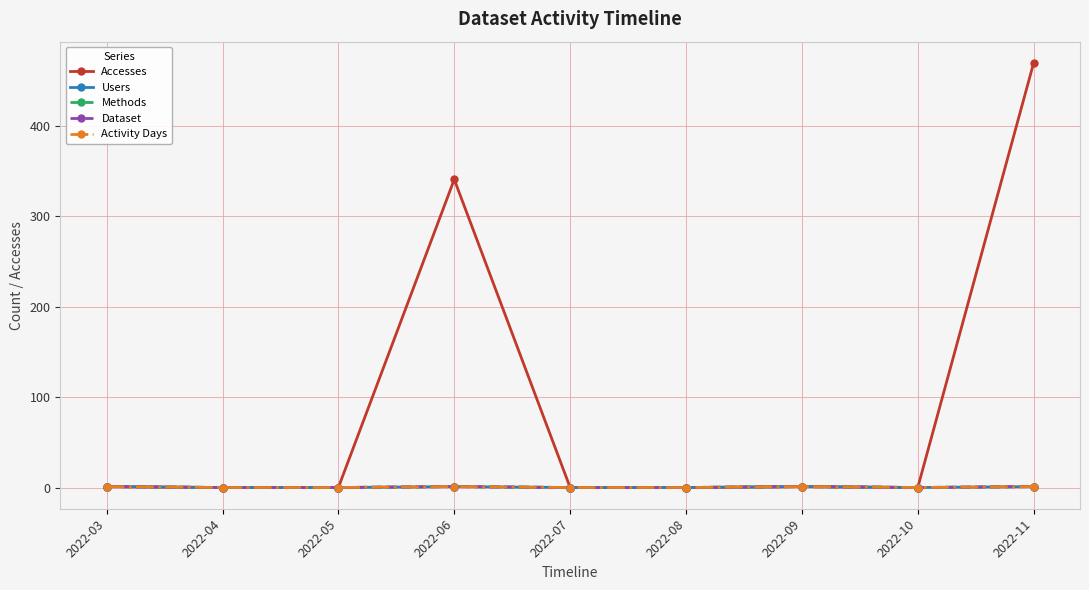

Reading left to right, what are all the values shown in this chart?

Accesses: 2022-03=1	2022-04=0	2022-05=0	2022-06=341	2022-07=0	2022-08=0	2022-09=1	2022-10=0	2022-11=470
Users: 2022-03=1	2022-04=0	2022-05=0	2022-06=1	2022-07=0	2022-08=0	2022-09=1	2022-10=0	2022-11=1
Methods: 2022-03=1	2022-04=0	2022-05=0	2022-06=1	2022-07=0	2022-08=0	2022-09=1	2022-10=0	2022-11=1
Dataset: 2022-03=1	2022-04=0	2022-05=0	2022-06=1	2022-07=0	2022-08=0	2022-09=1	2022-10=0	2022-11=1
Activity Days: 2022-03=1	2022-04=0	2022-05=0	2022-06=1	2022-07=0	2022-08=0	2022-09=1	2022-10=0	2022-11=1